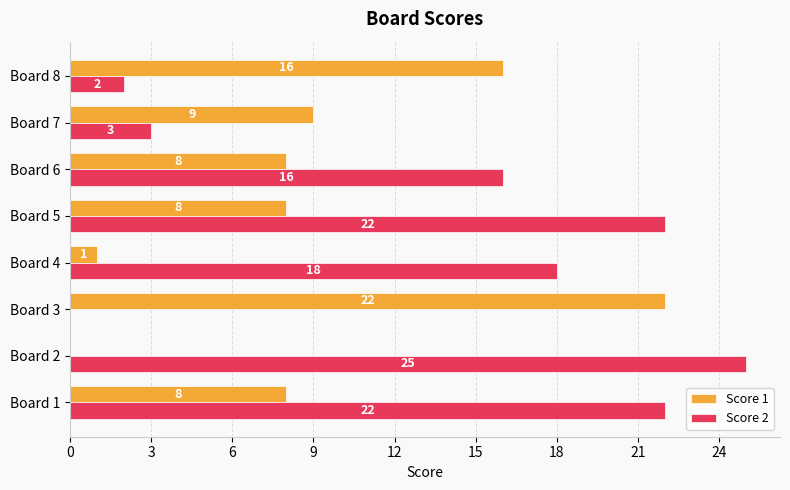

How many series are shown in this chart?

2